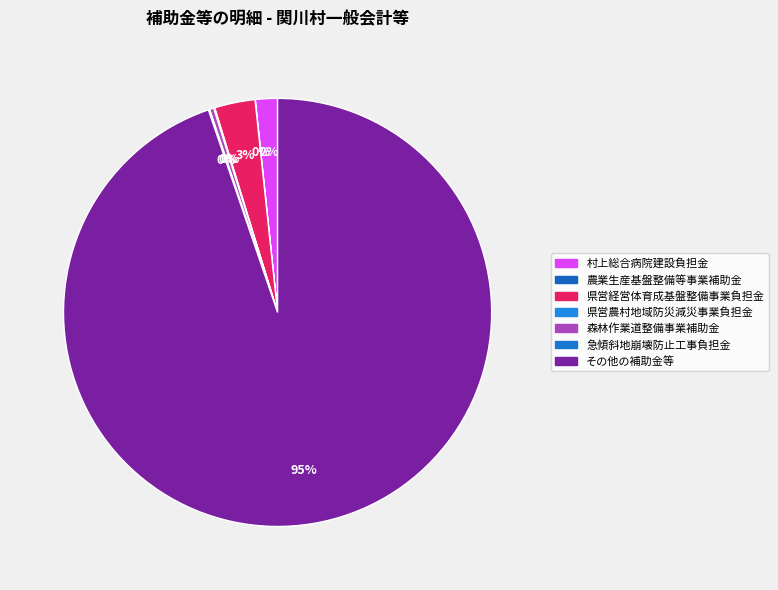

True or false: 急傾斜地崩壊防止工事負担金 accounts for 10% of the total.

False